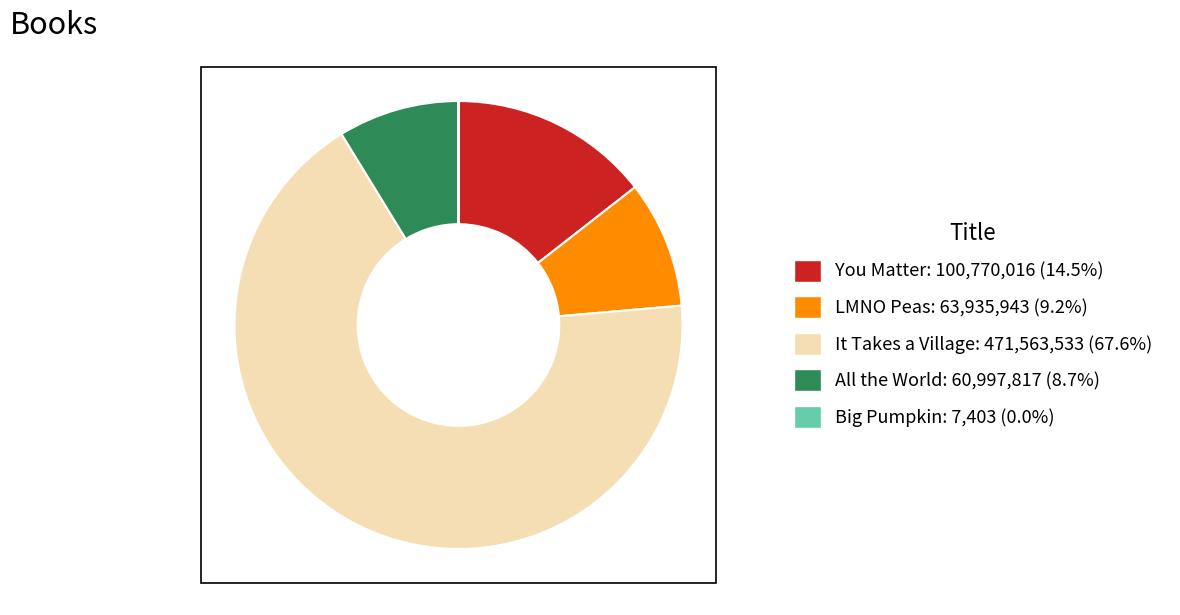

What is the largest slice in the pie chart?

It Takes a Village